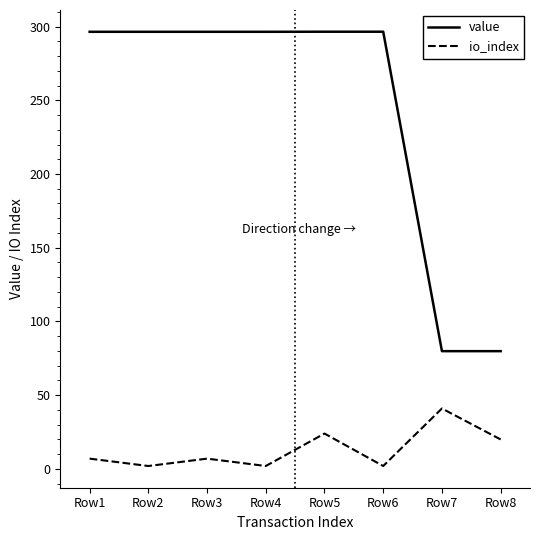

At which label does io_index reach its peak?

Row7